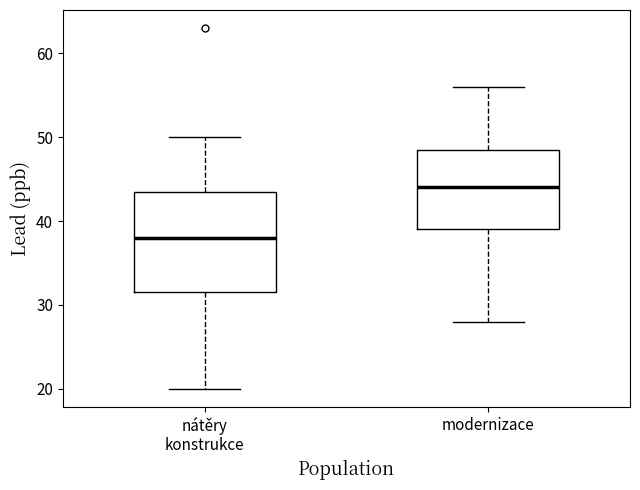

Comparing the boxes themselves (not the whiskers), which one is the tallest?

nátěry konstrukce